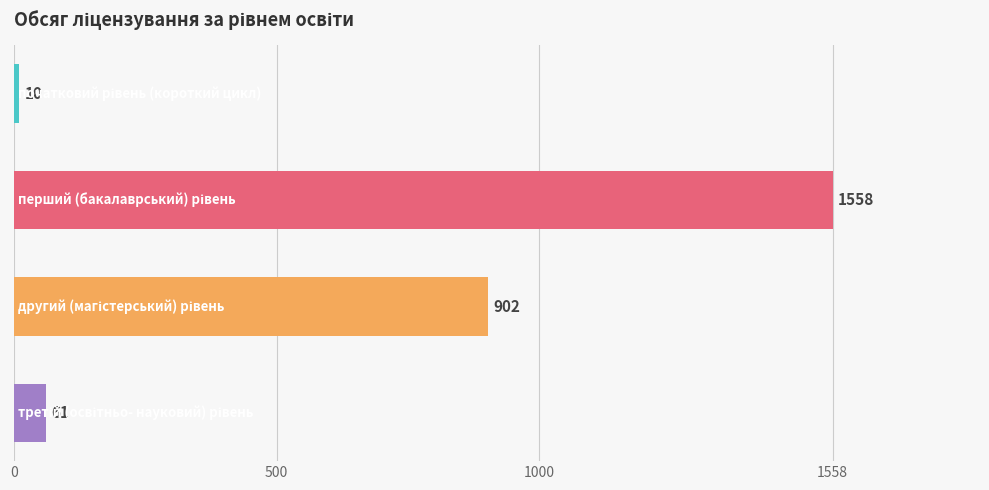

What is the sum of all values?

2531